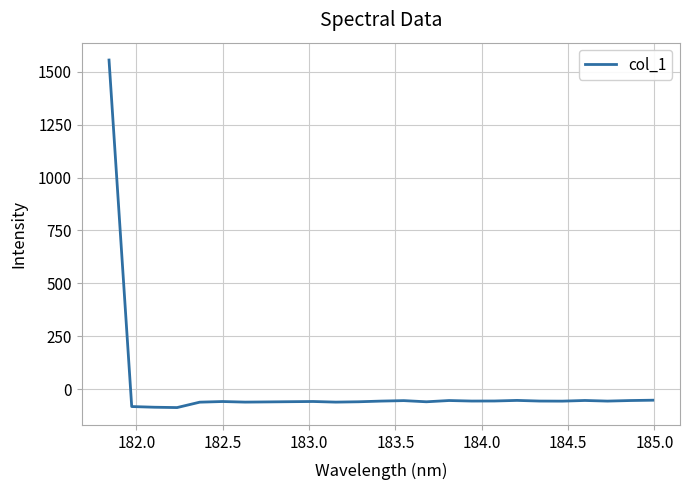

What is the difference between the maximum and minimum values?

1643.2